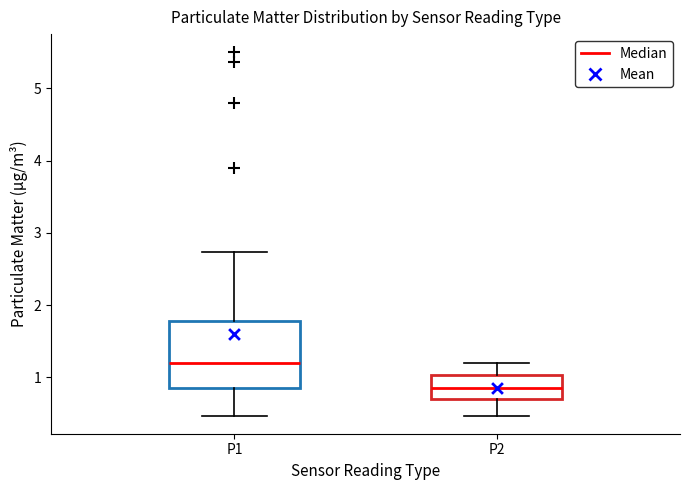

Which box is the tallest, from its lower edge to its upper edge?

P1